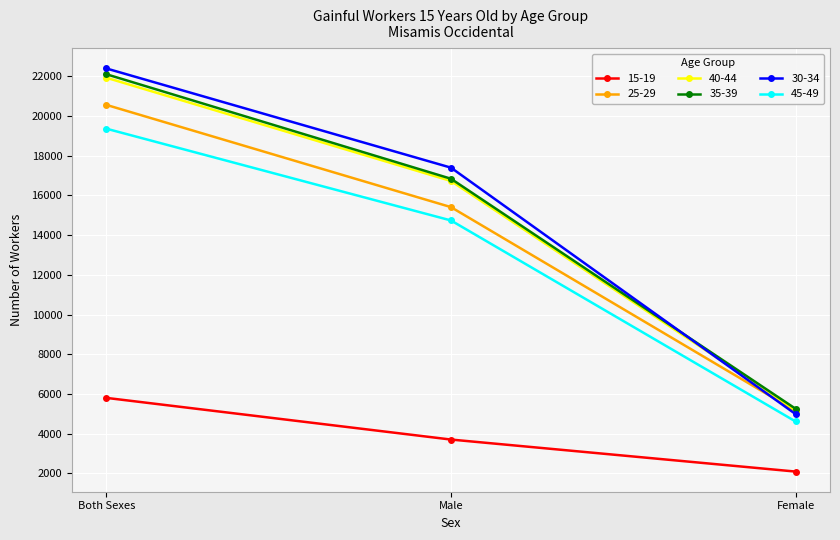

At which label is 45-49 closest to 11985?

Male